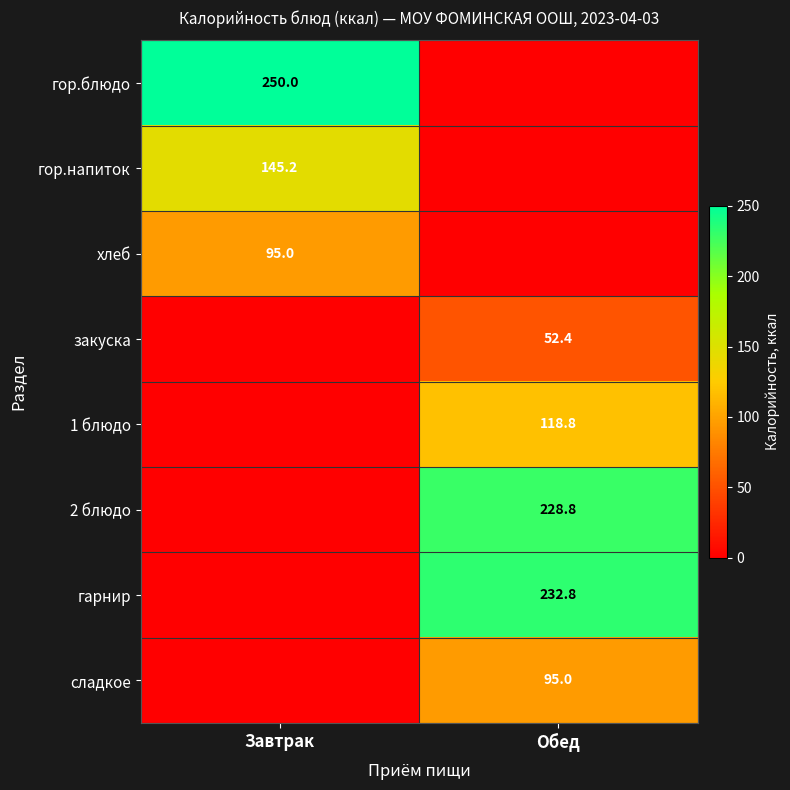

Is the value of сладкое at Обед greater than the value of 2 блюдо at Обед?

No